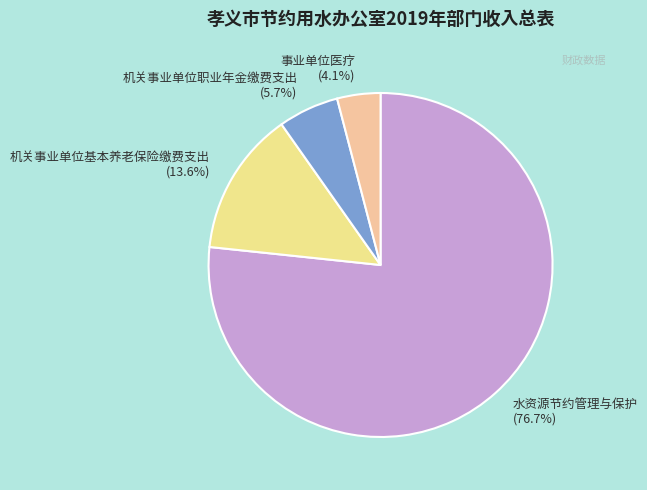

What is the smallest slice in the pie chart?

事业单位医疗